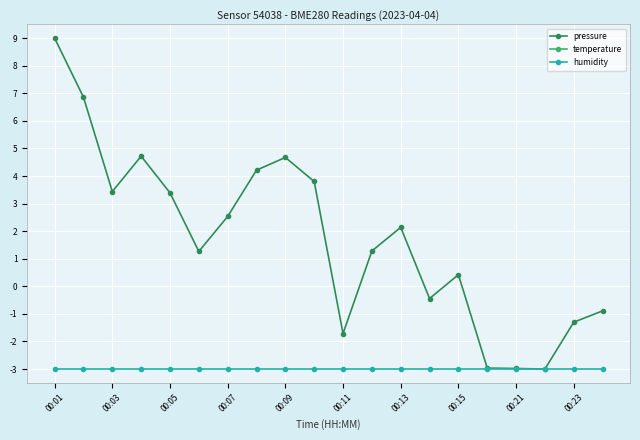

Reading left to right, transcribe all the data shown in this chart.

pressure: 9.0	6.9	3.4	4.7	3.4	1.3	2.5	4.2	4.7	3.8	-1.7	1.3	2.1	-0.4	0.4	-3.0	-3.0	-3.0	-1.3	-0.9
temperature: -4.5	-4.5	-4.5	-4.5	-4.5	-4.5	-4.5	-4.6	-4.5	-4.5	-4.5	-4.5	-4.5	-4.5	-4.5	-4.4	-4.5	-4.5	-4.5	-4.5
humidity: -3.0	-3.0	-3.0	-3.0	-3.0	-3.0	-3.0	-3.0	-3.0	-3.0	-3.0	-3.0	-3.0	-3.0	-3.0	-3.0	-3.0	-3.0	-3.0	-3.0